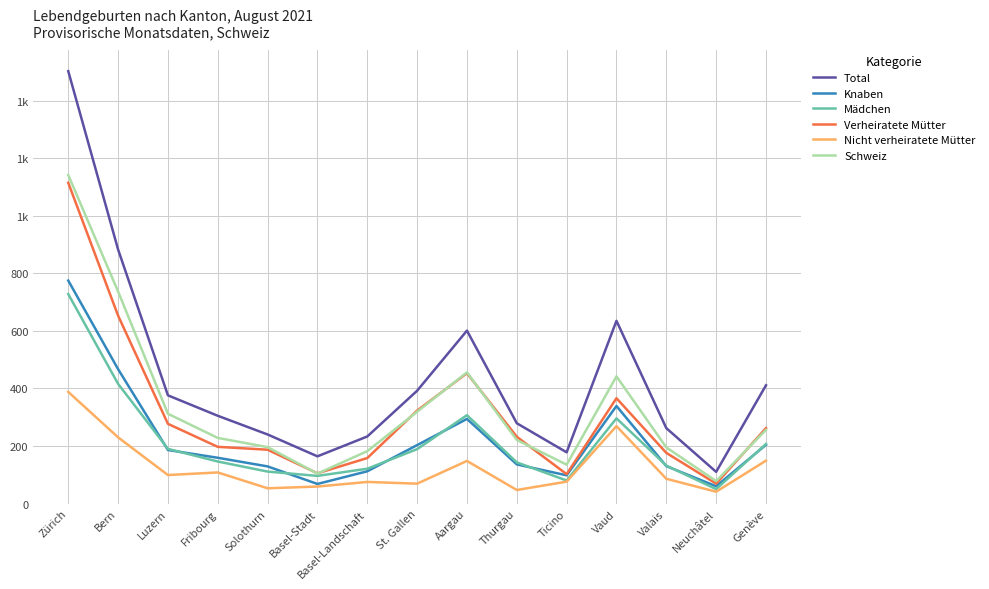

Reading left to right, list all the values displayed in this chart.

Total: Zürich=1503	Bern=883	Luzern=376	Fribourg=305	Solothurn=240	Basel-Stadt=164	Basel-Landschaft=233	St. Gallen=392	Aargau=601	Thurgau=279	Ticino=178	Vaud=635	Valais=262	Neuchâtel=110	Genève=411
Knaben: Zürich=775	Bern=467	Luzern=186	Fribourg=159	Solothurn=129	Basel-Stadt=68	Basel-Landschaft=112	St. Gallen=203	Aargau=294	Thurgau=136	Ticino=98	Vaud=339	Valais=130	Neuchâtel=60	Genève=204
Mädchen: Zürich=728	Bern=416	Luzern=190	Fribourg=146	Solothurn=111	Basel-Stadt=96	Basel-Landschaft=121	St. Gallen=189	Aargau=307	Thurgau=143	Ticino=80	Vaud=296	Valais=132	Neuchâtel=50	Genève=207
Verheiratete Mütter: Zürich=1115	Bern=653	Luzern=277	Fribourg=197	Solothurn=187	Basel-Stadt=105	Basel-Landschaft=158	St. Gallen=323	Aargau=453	Thurgau=232	Ticino=102	Vaud=366	Valais=176	Neuchâtel=69	Genève=262
Nicht verheiratete Mütter: Zürich=388	Bern=230	Luzern=99	Fribourg=108	Solothurn=53	Basel-Stadt=59	Basel-Landschaft=75	St. Gallen=69	Aargau=148	Thurgau=47	Ticino=76	Vaud=269	Valais=86	Neuchâtel=41	Genève=149
Schweiz: Zürich=1142	Bern=737	Luzern=312	Fribourg=228	Solothurn=196	Basel-Stadt=104	Basel-Landschaft=182	St. Gallen=319	Aargau=456	Thurgau=221	Ticino=135	Vaud=442	Valais=195	Neuchâtel=78	Genève=256